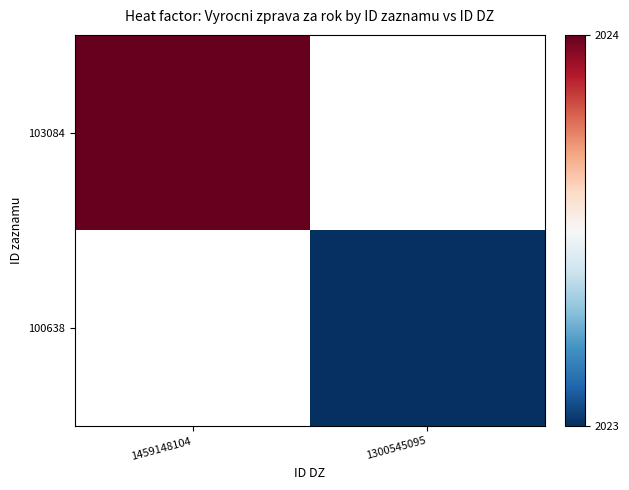

Which series has the largest range (max minus min)?

103084